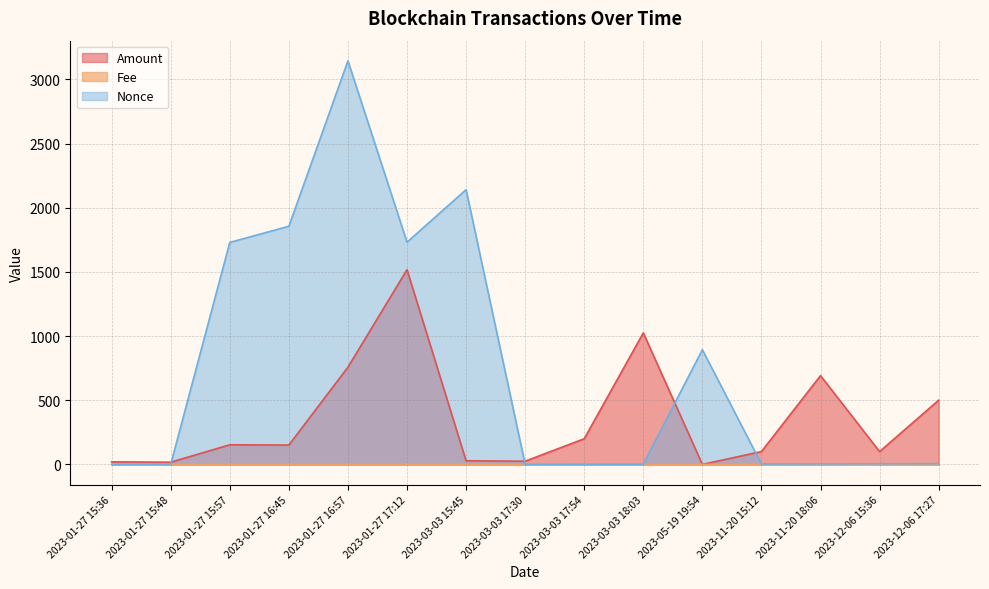

Reading right to left, transcribe all the data shown in this chart.

Amount: 500.3	100.0	692.0	100.0	0.0	1025.0	200.0	25.0	28.2	1517.5	757.6	150.6	152.9	17.0	20.0
Fee: 0.2	0.2	0.0	0.0	0.0	0.0	0.0	0.0	0.2	0.2	0.2	0.2	0.2	0.0	0.0
Nonce: 6.0	5.0	4.0	3.0	894.0	2.0	1.0	0.0	2141.0	1732.0	3145.0	1856.0	1730.0	1.0	0.0